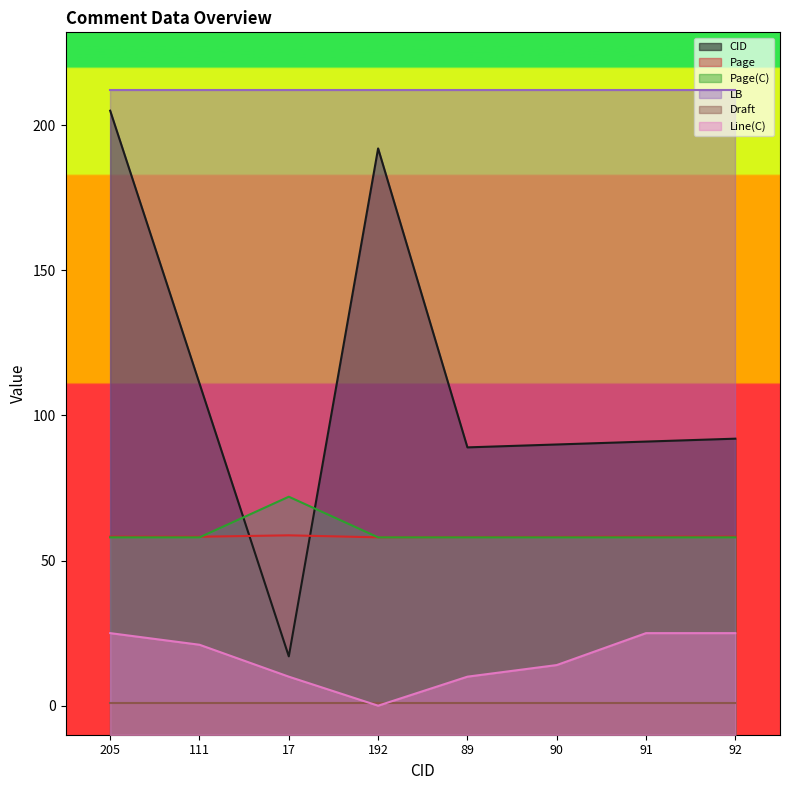

Is it true that Line(C) equals 11.9 at 111?

False